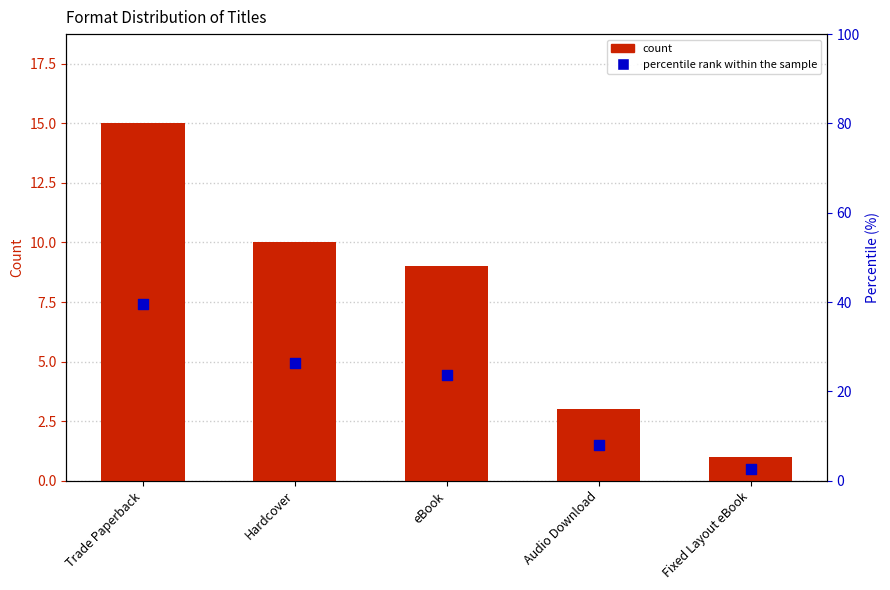

Which series reaches the minimum Y coordinate?

count